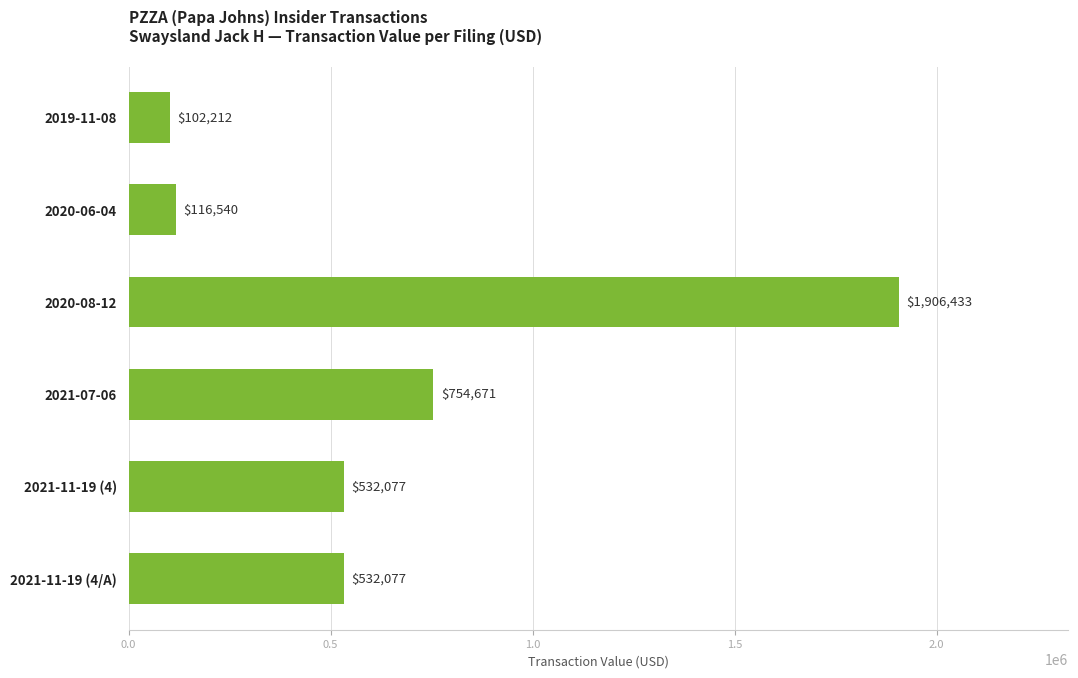

Which category has the highest value across all series?

2020-08-12